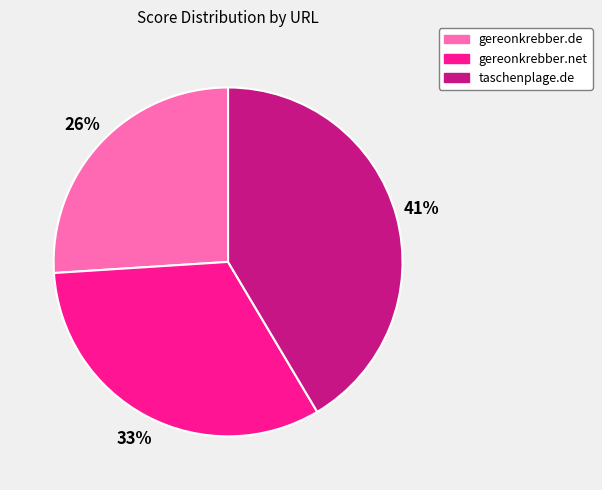

Is the sum of gereonkrebber.net and gereonkrebber.de greater than half?

Yes